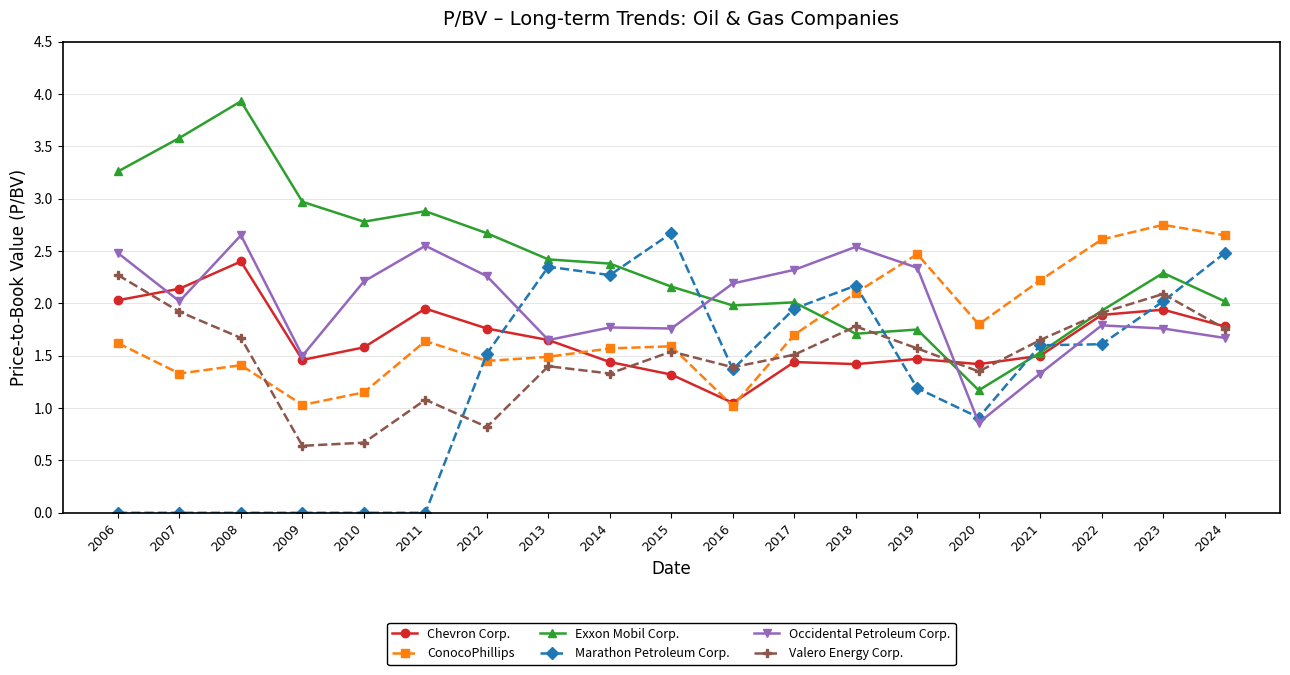

Where is the first local minimum for Exxon Mobil Corp.?

2010